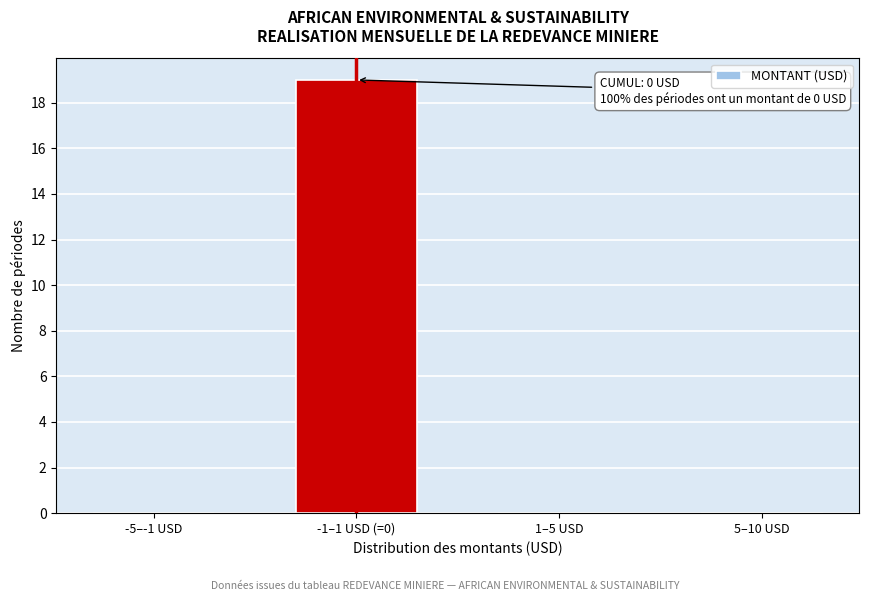

Reading right to left, what are all the values shown in this chart?

5–10 USD=0	1–5 USD=0	-1–1 USD (=0)=19	-5–-1 USD=0